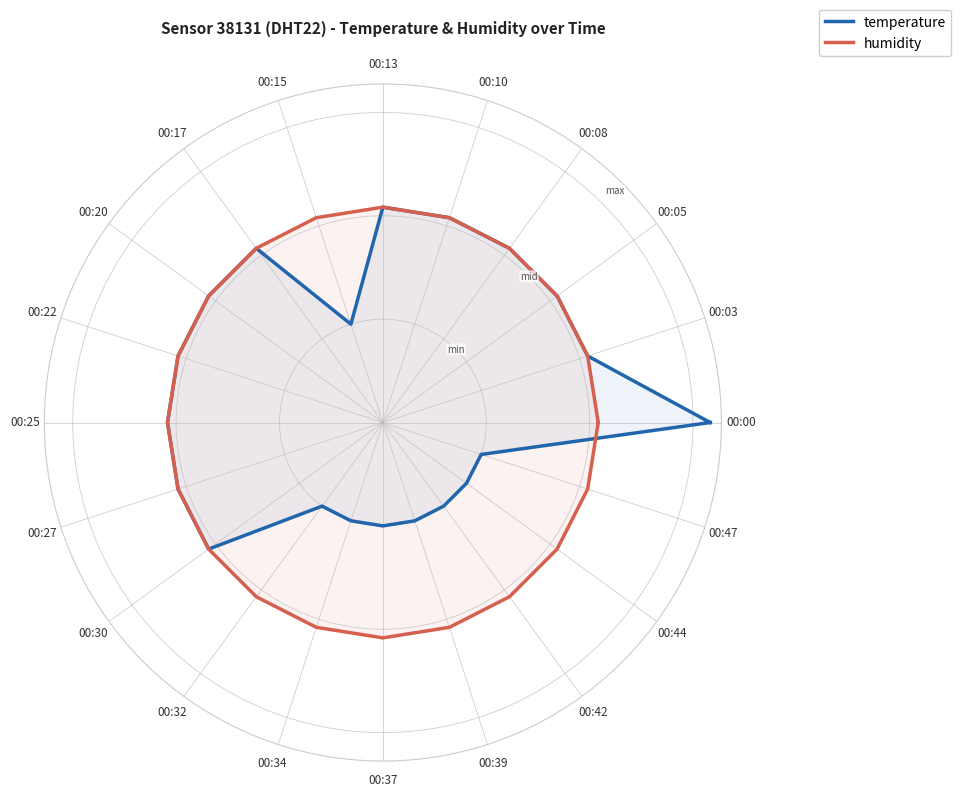

What is the difference between the maximum and minimum values in the temperature series?

0.6